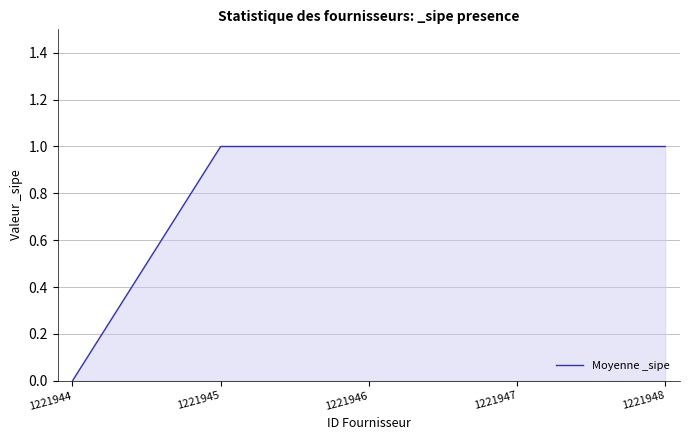

Approximately how many times larger is the value at 1221948 compared to 1221947?

1.0